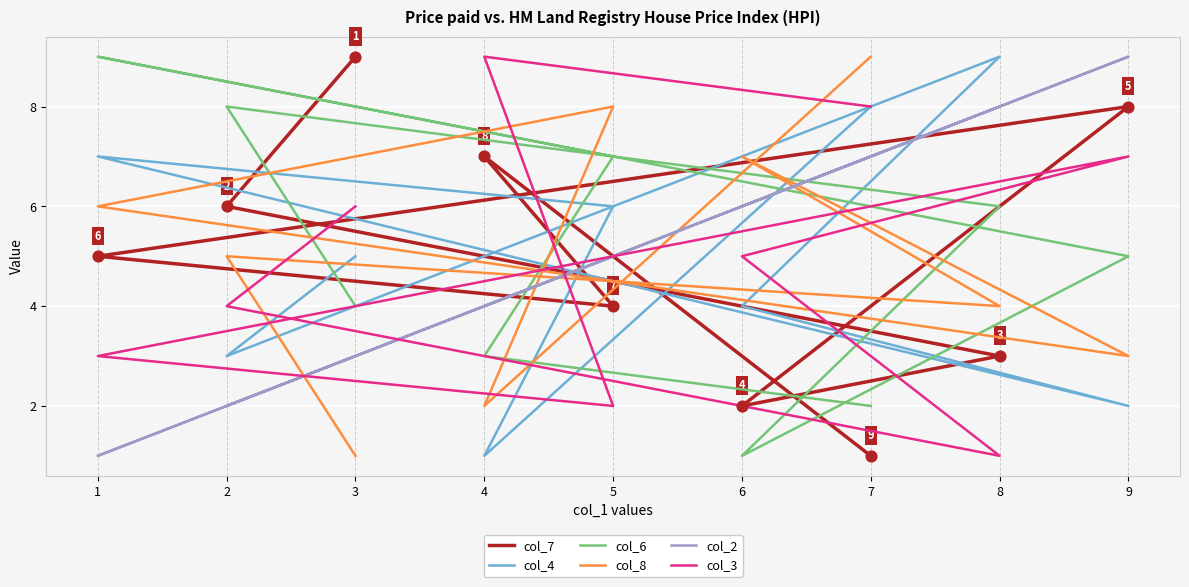

Which series has the largest Y range (max minus min)?

col_7